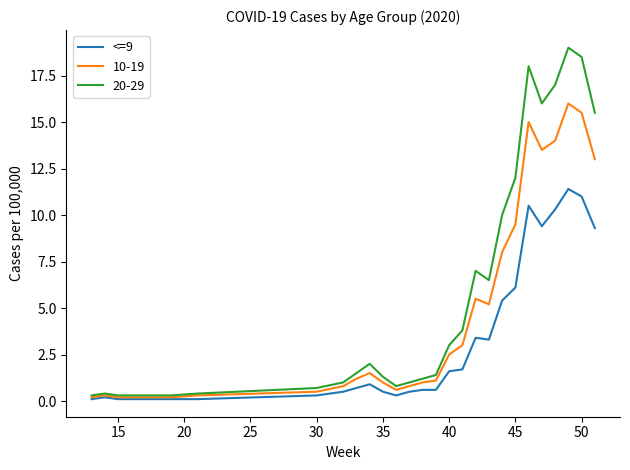

What is the highest value of the 20-29 series?

19.0